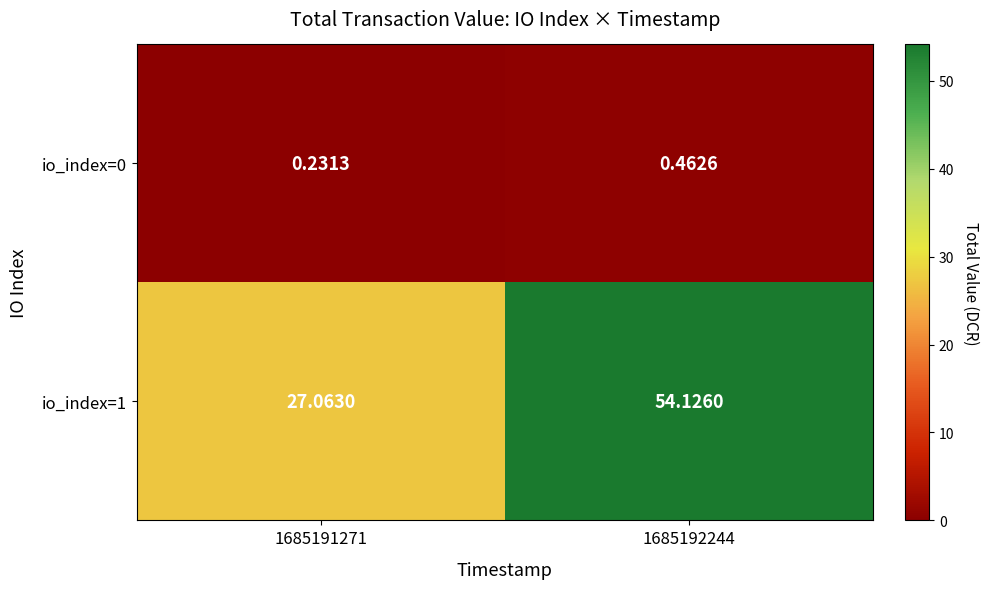

The value of io_index=1 at 1685191271 is 46.6. True or false?

False